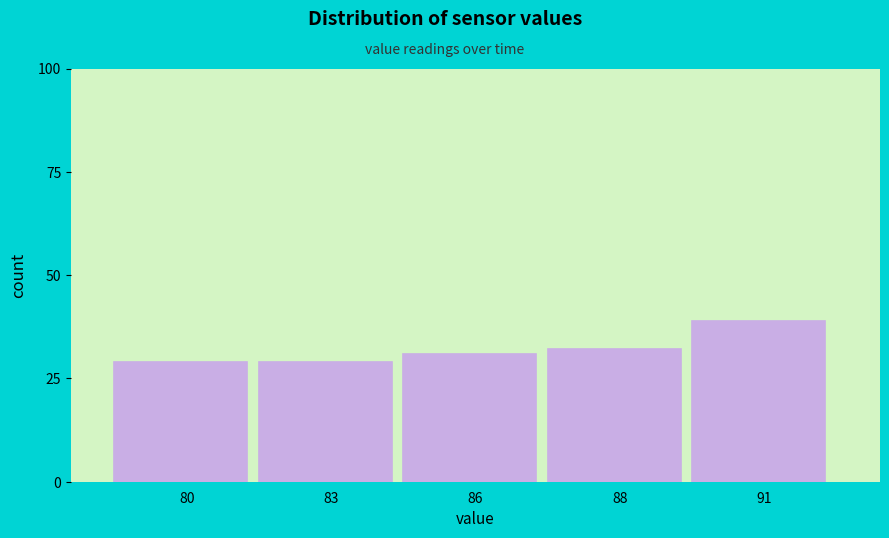

Reading left to right, what are all the values shown in this chart?

29	29	31	32	39